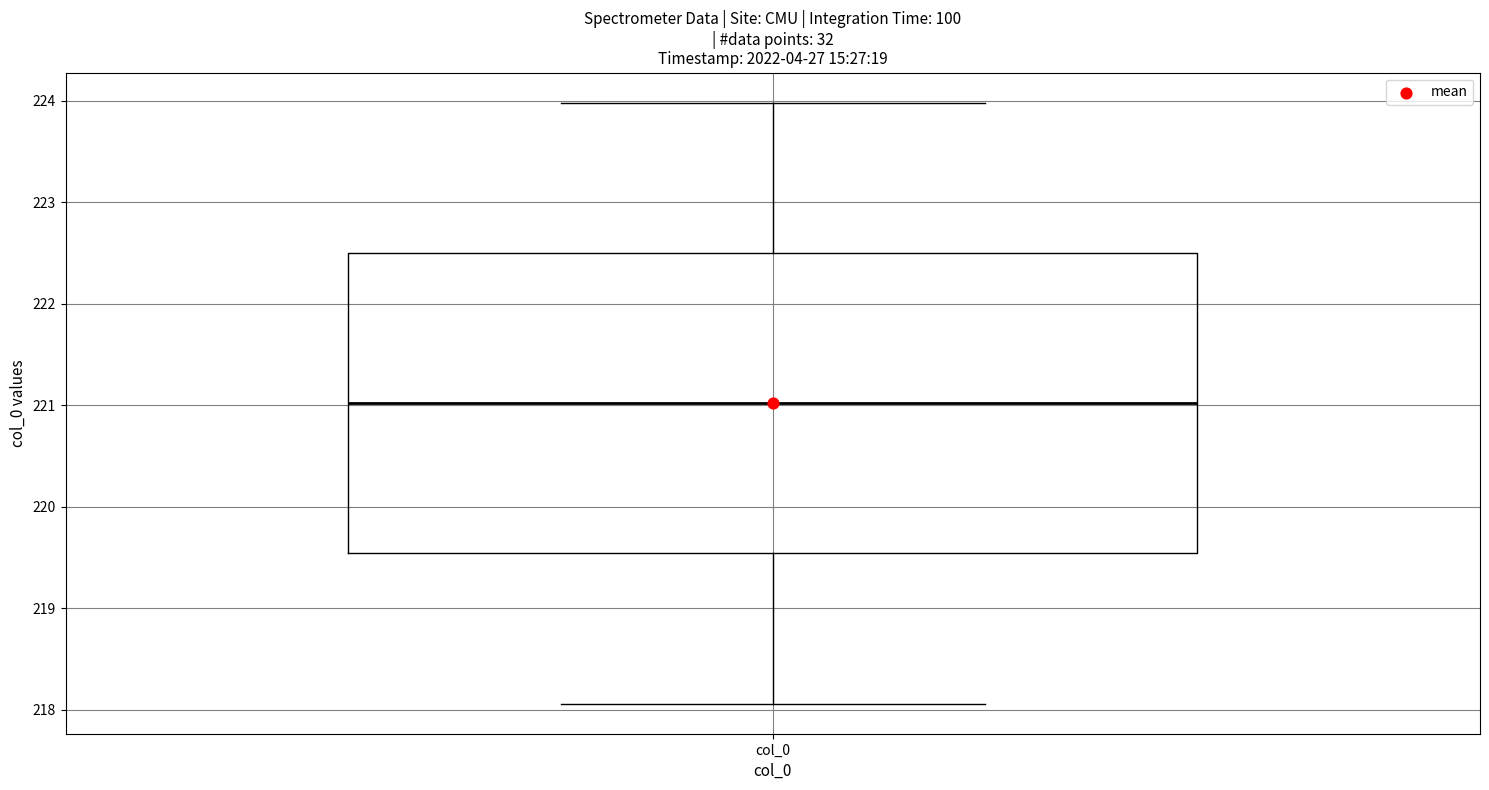

Where is the upper edge of the box for col_0 on the y-axis? The values are not printed on the chart, so give them approximately, as read against the axis.

222.5